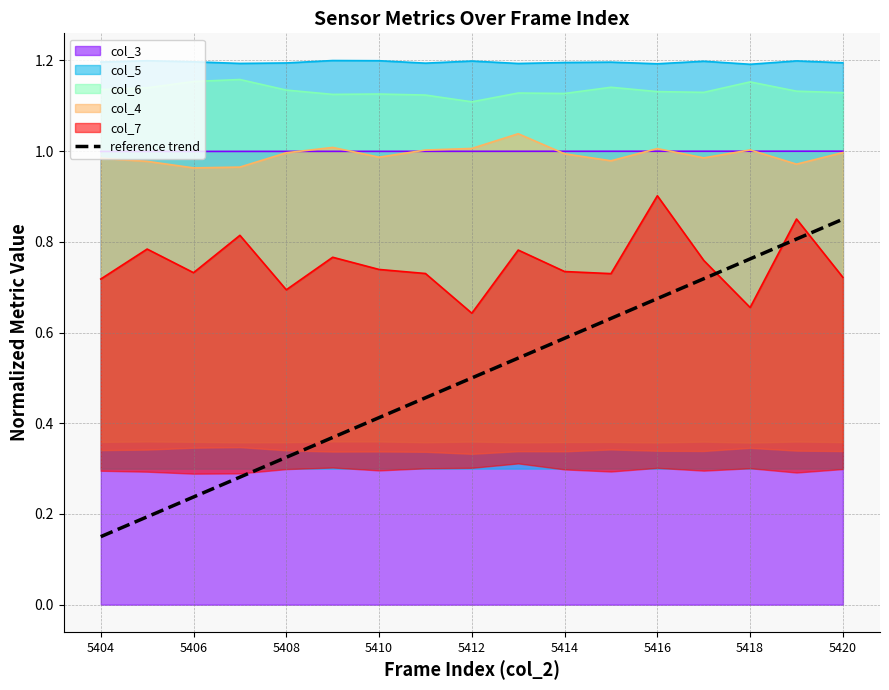

The col_3 series shows 0.5 at 5414. True or false?

False